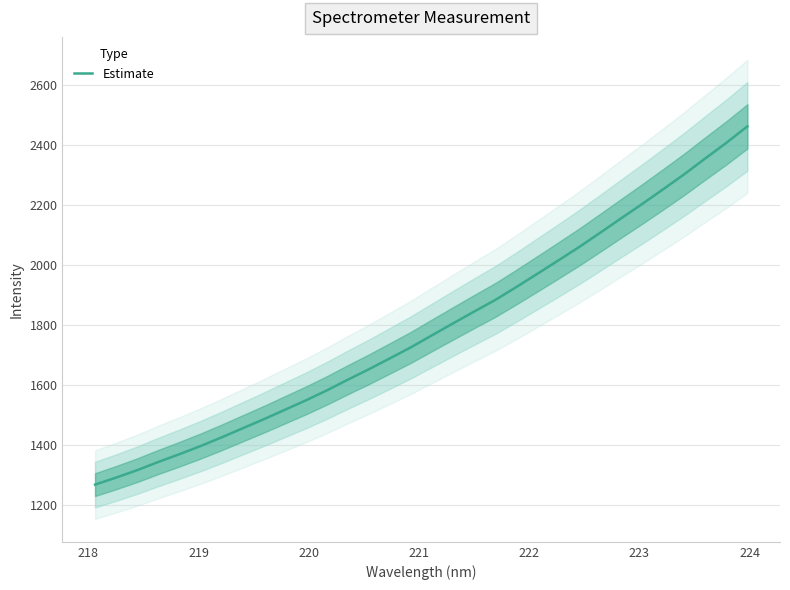

What is the minimum value for Estimate?

1268.3